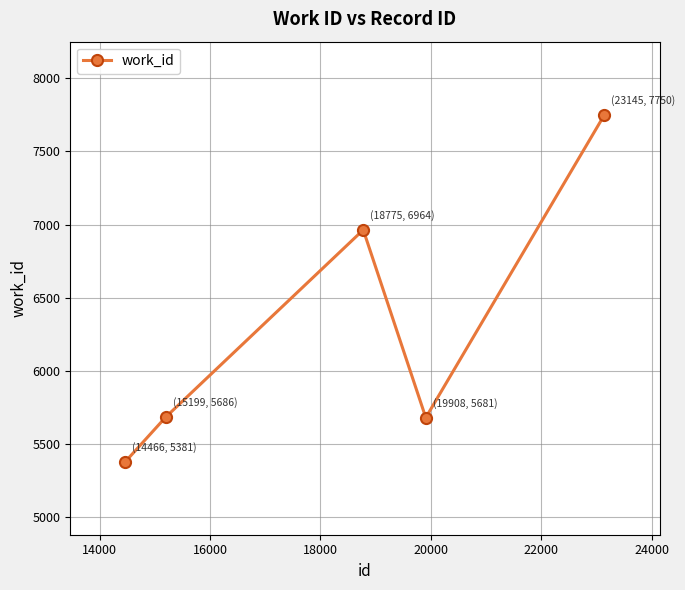

Is this an area chart (filled region under the line)?

No